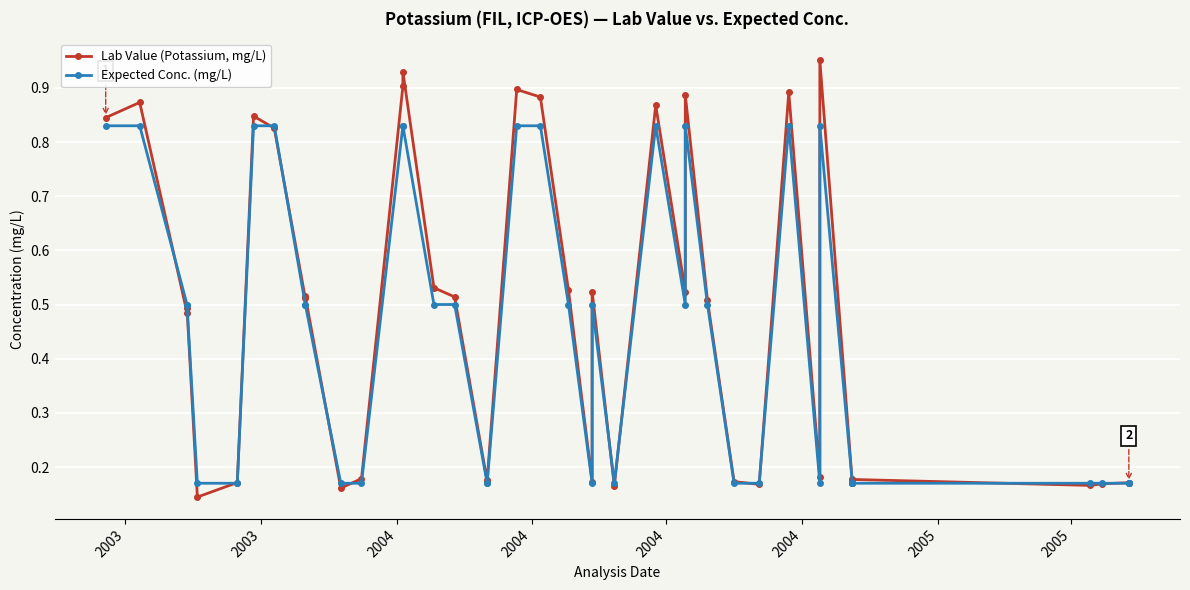

Reading left to right, extract all data points from this chart.

Lab Value (Potassium, mg/L): 0.8	0.9	0.5	0.5	0.1	0.2	0.8	0.8	0.5	0.5	0.2	0.2	0.9	0.9	0.5	0.5	0.2	0.2	0.9	0.9	0.5	0.2	0.5	0.2	0.9	0.5	0.9	0.5	0.2	0.2	0.9	0.2	1.0	0.2	0.2	0.2	0.2	0.2	0.2	0.2
Expected Conc. (mg/L): 0.8	0.8	0.5	0.5	0.2	0.2	0.8	0.8	0.5	0.5	0.2	0.2	0.8	0.8	0.5	0.5	0.2	0.2	0.8	0.8	0.5	0.2	0.5	0.2	0.8	0.5	0.8	0.5	0.2	0.2	0.8	0.2	0.8	0.2	0.2	0.2	0.2	0.2	0.2	0.2